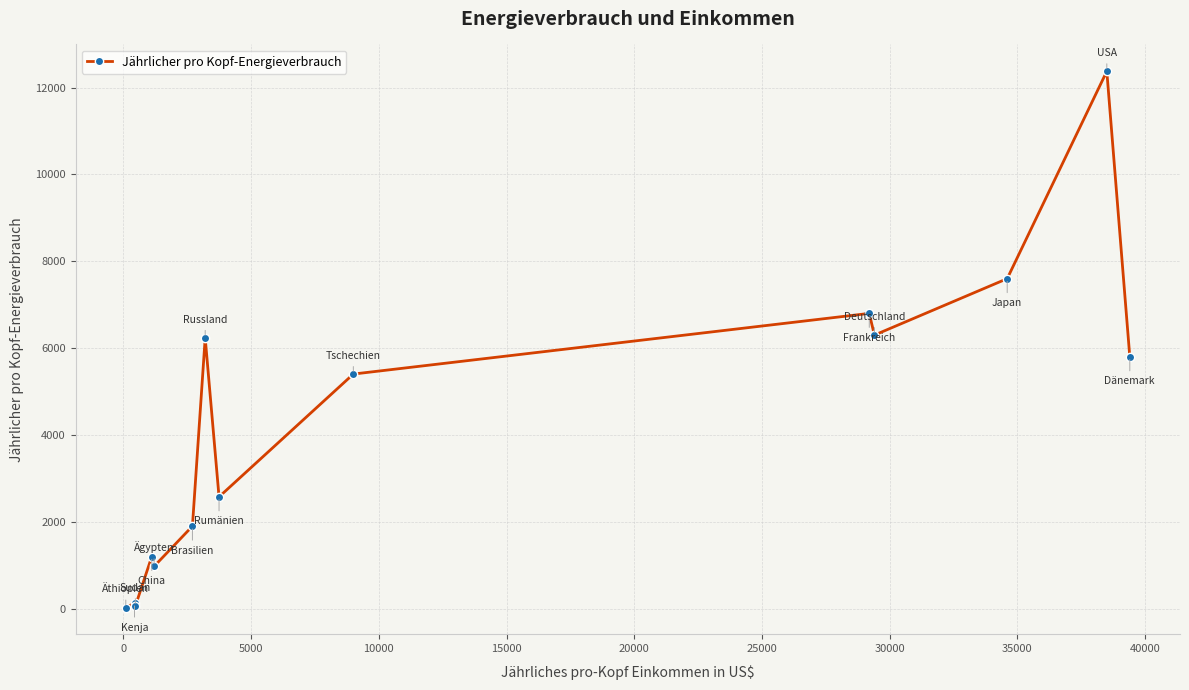

What is the difference between the second highest and minimum values?

7573